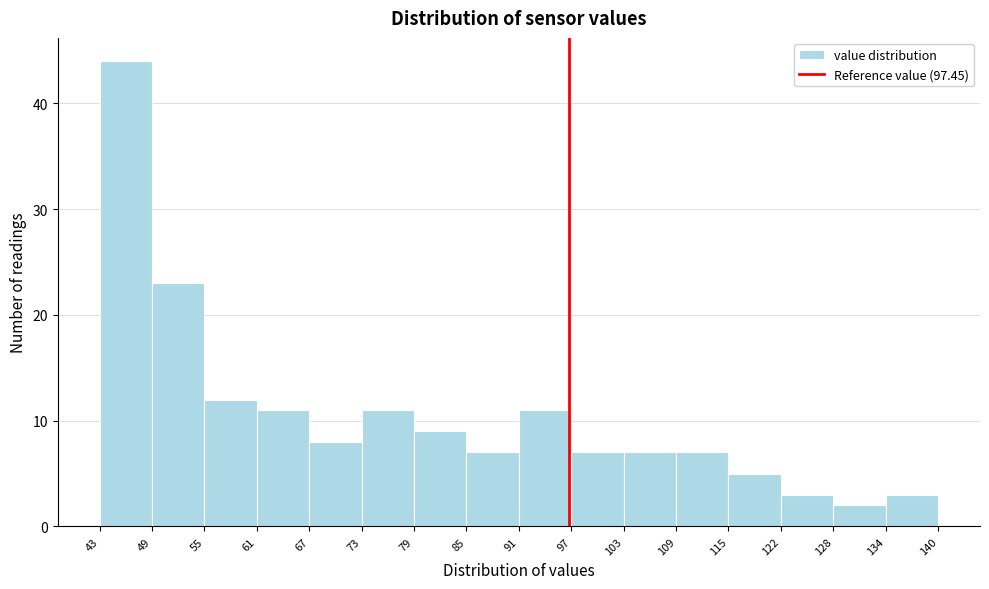

How tall is the bar that spans 115 to 122 on the x-axis? The values are not printed on the chart, so give them approximately, as read against the axis.

5